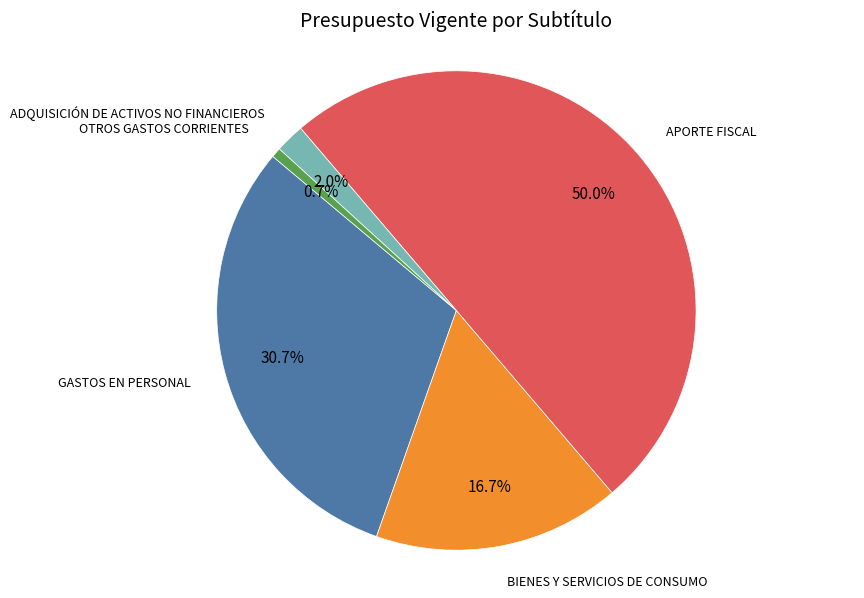

How many slices are in this pie chart?

5